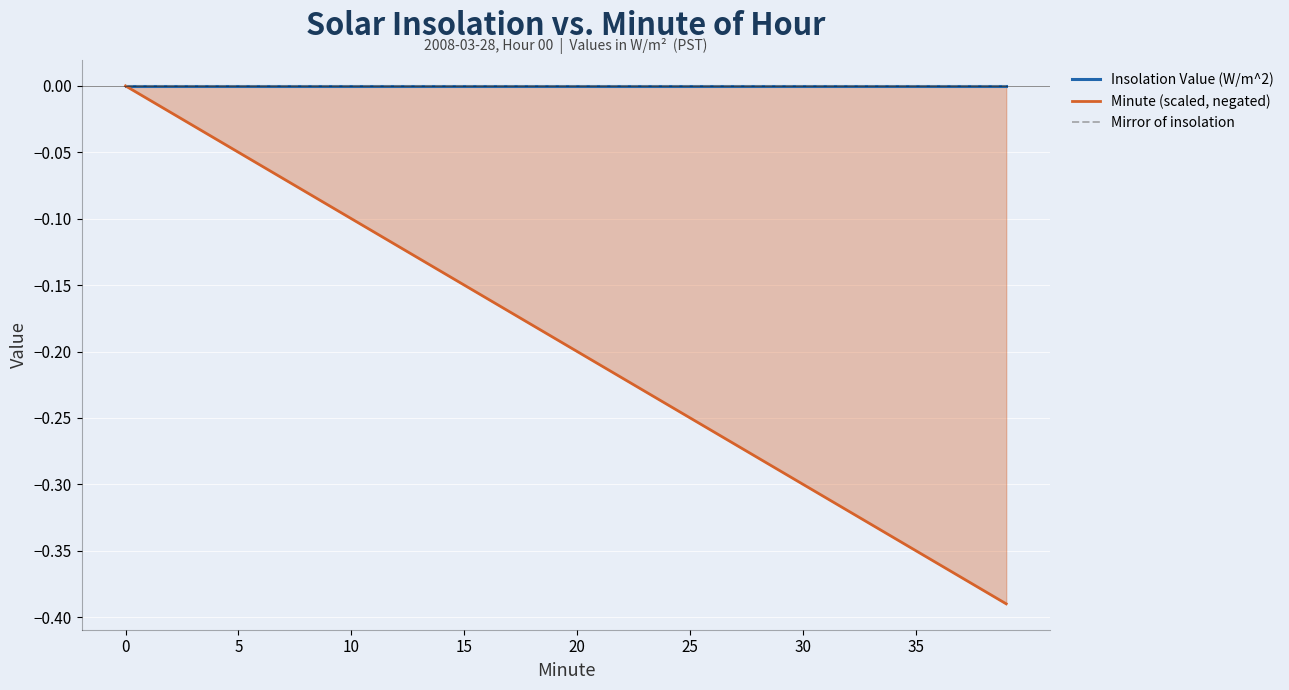

List the series in order of their peak value, lowest first.

Insolation Value (W/m^2), Minute (scaled, negated), Mirror of insolation